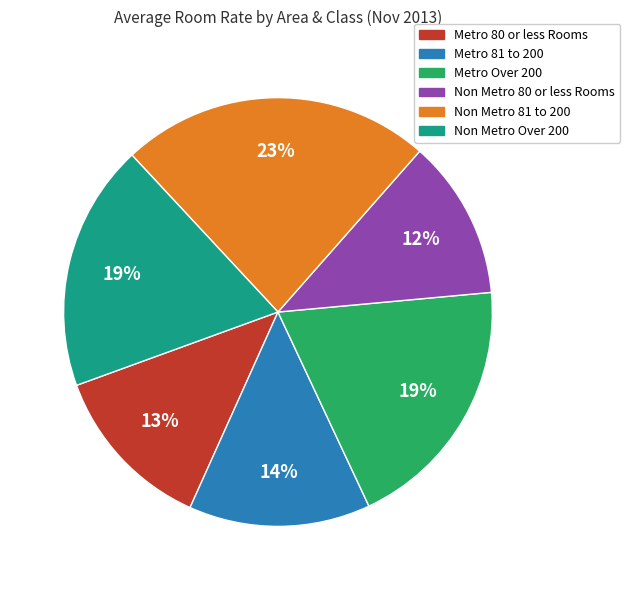

Is Metro Over 200 the majority of the pie?

No